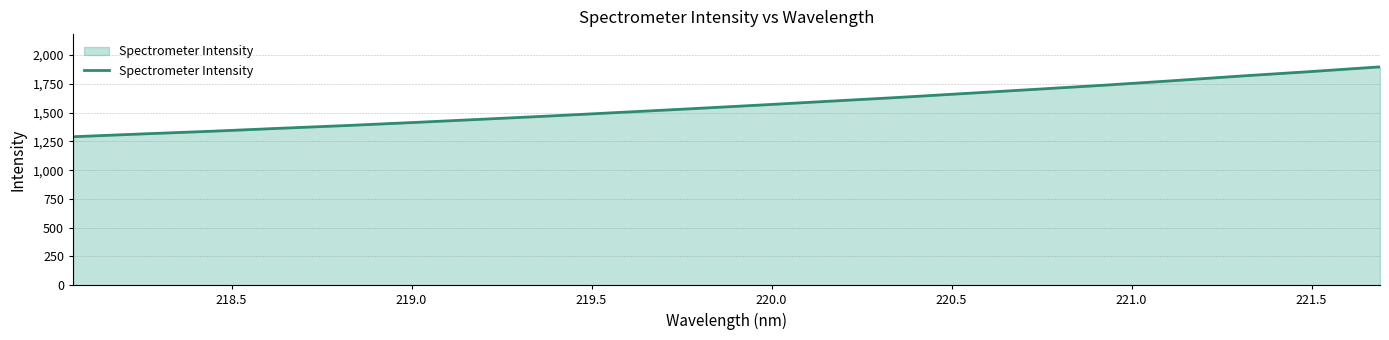

What is the minimum value shown in the chart?

1290.6